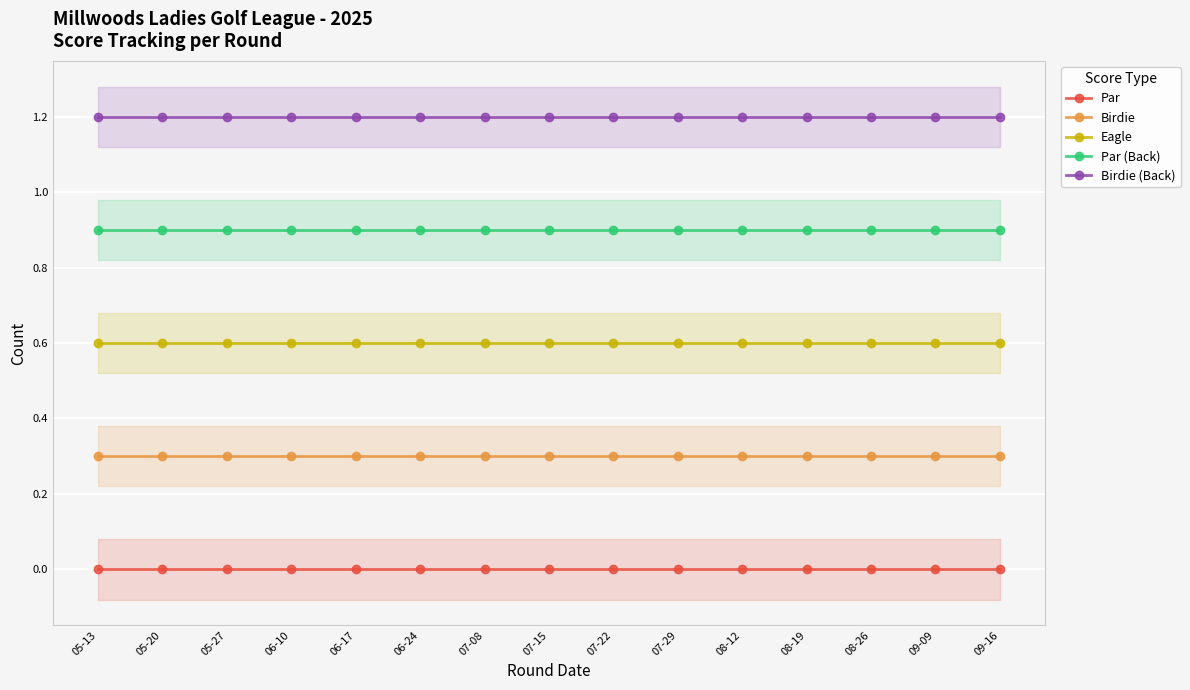

What is the label of the 8th point from the left?

07-15